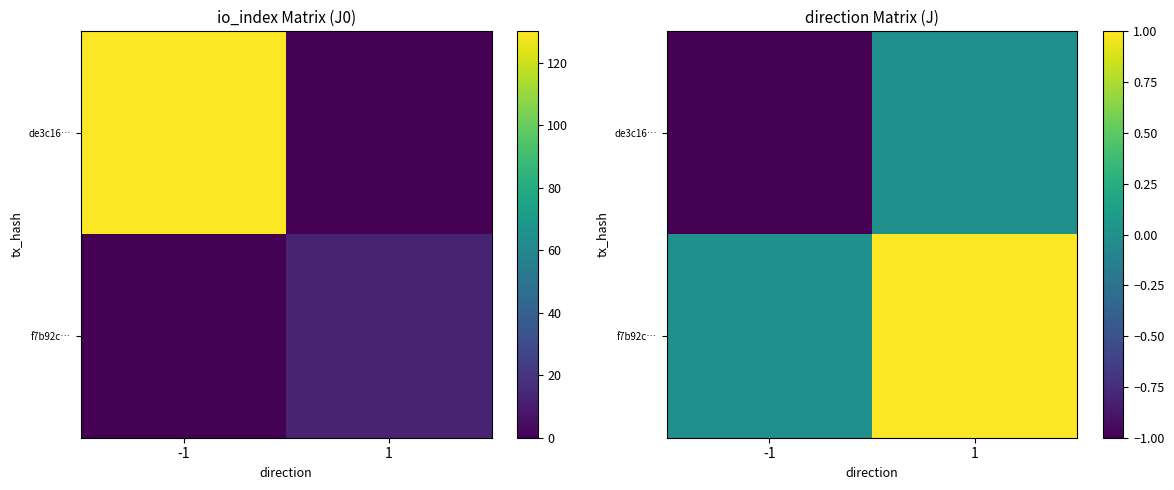

What is the spread (max minus min) of values at -1?

1